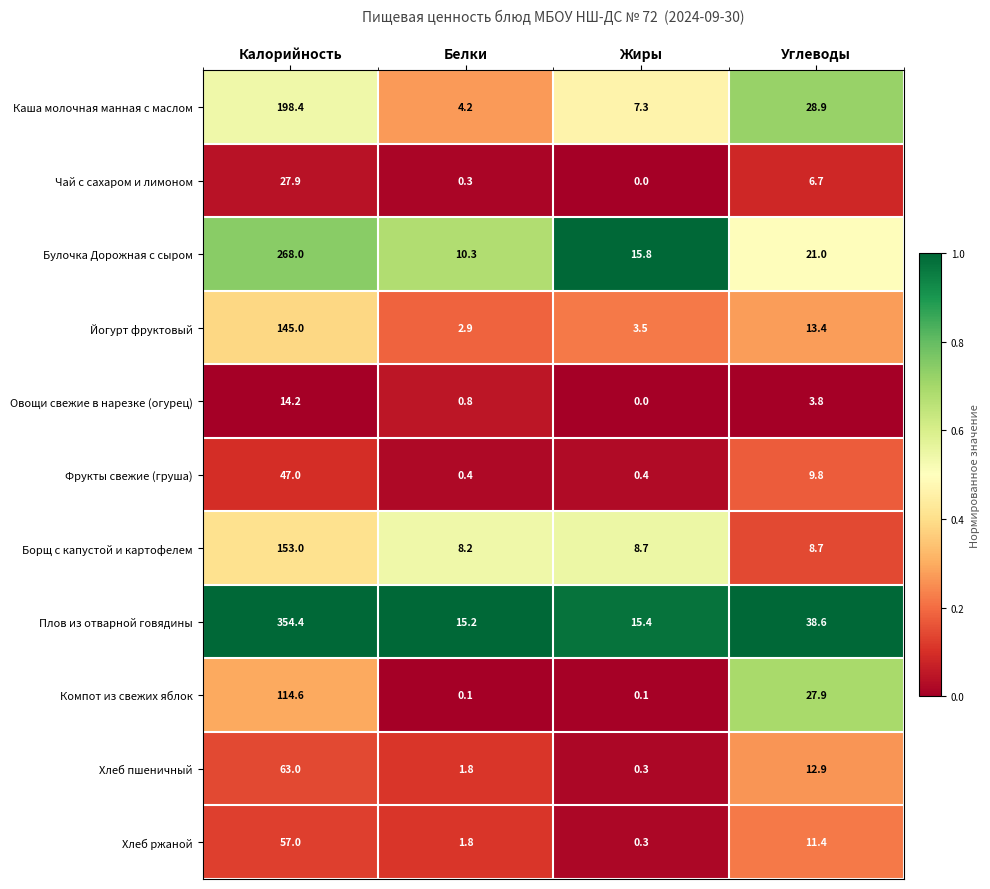

Read the Борщ с капустой и картофелем value at Углеводы.

8.7